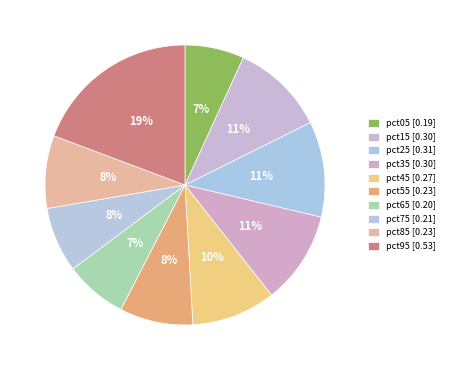

Is it true that pct45 is 20% of the pie?

False